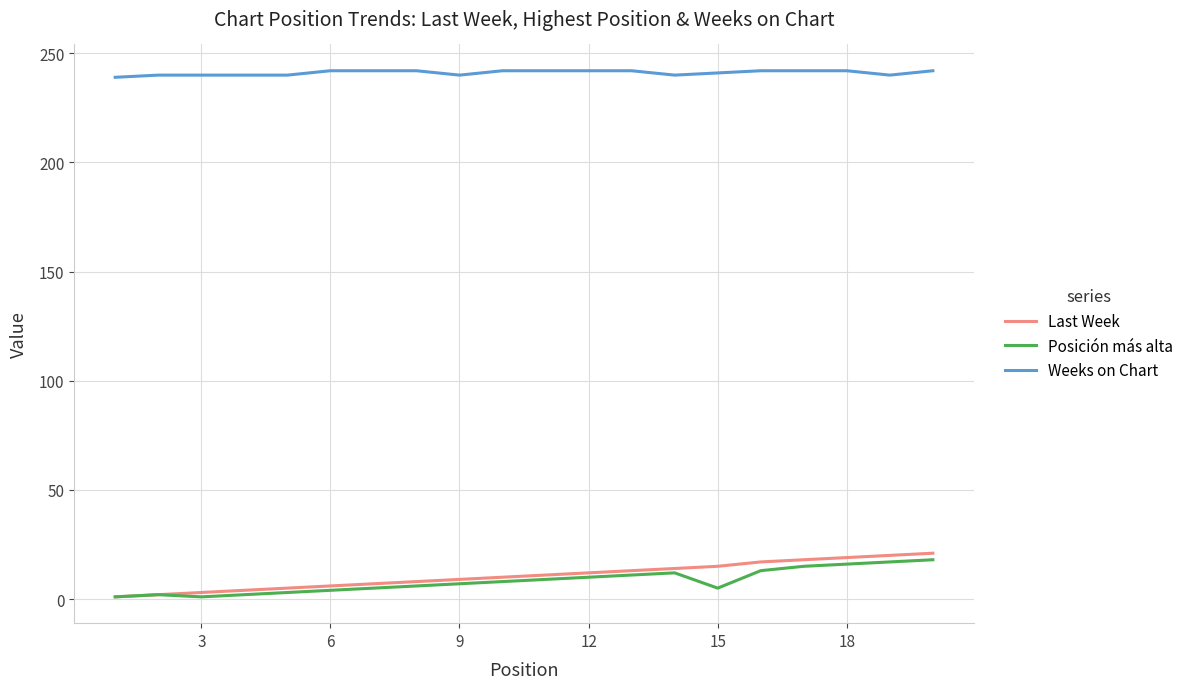

Count the Weeks on Chart values in the range 240 to 242.

19